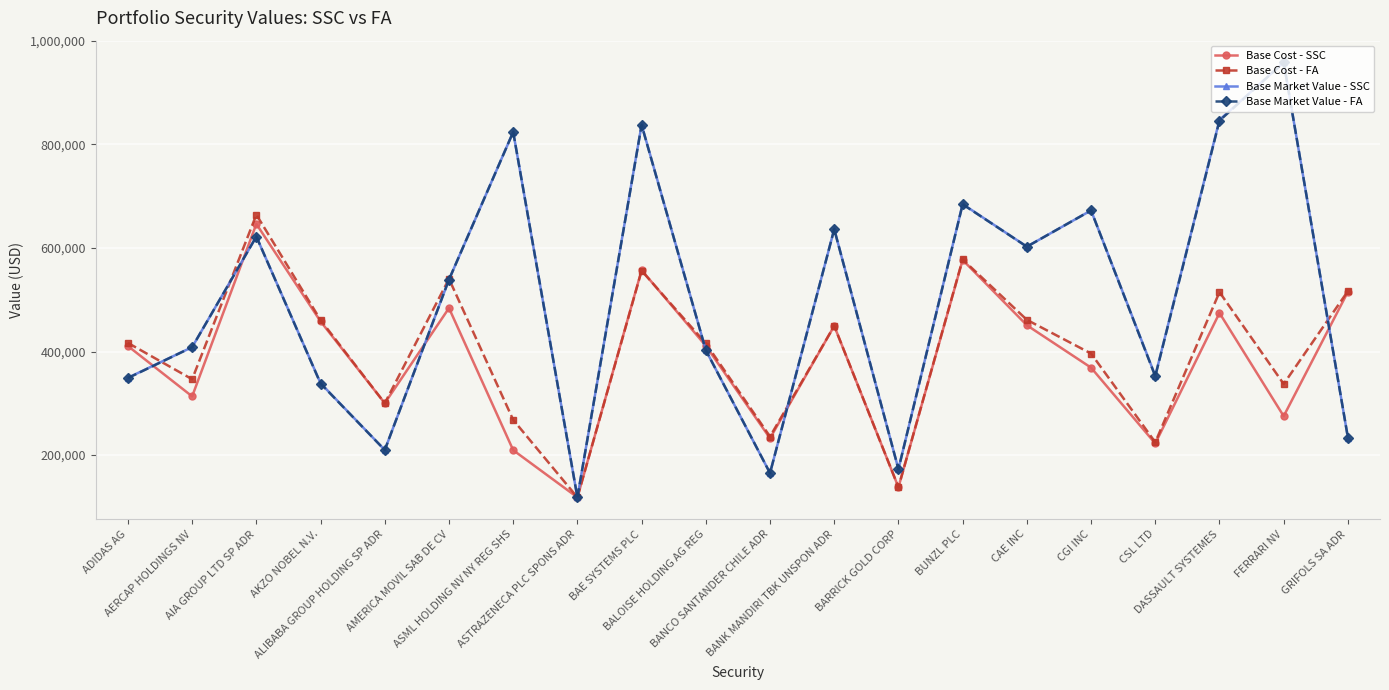

What is the value of the Base Cost - FA point at the 4th from the left?

460951.7